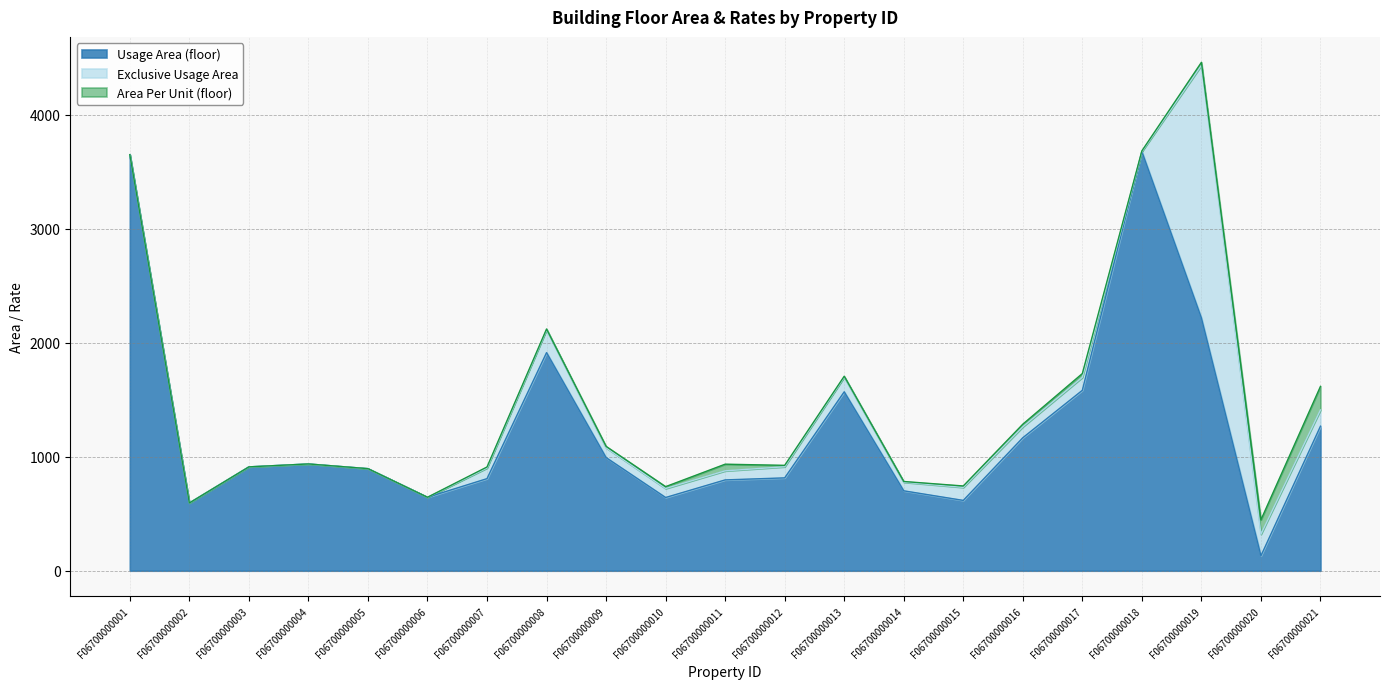

Does the chart have visible grid lines?

Yes